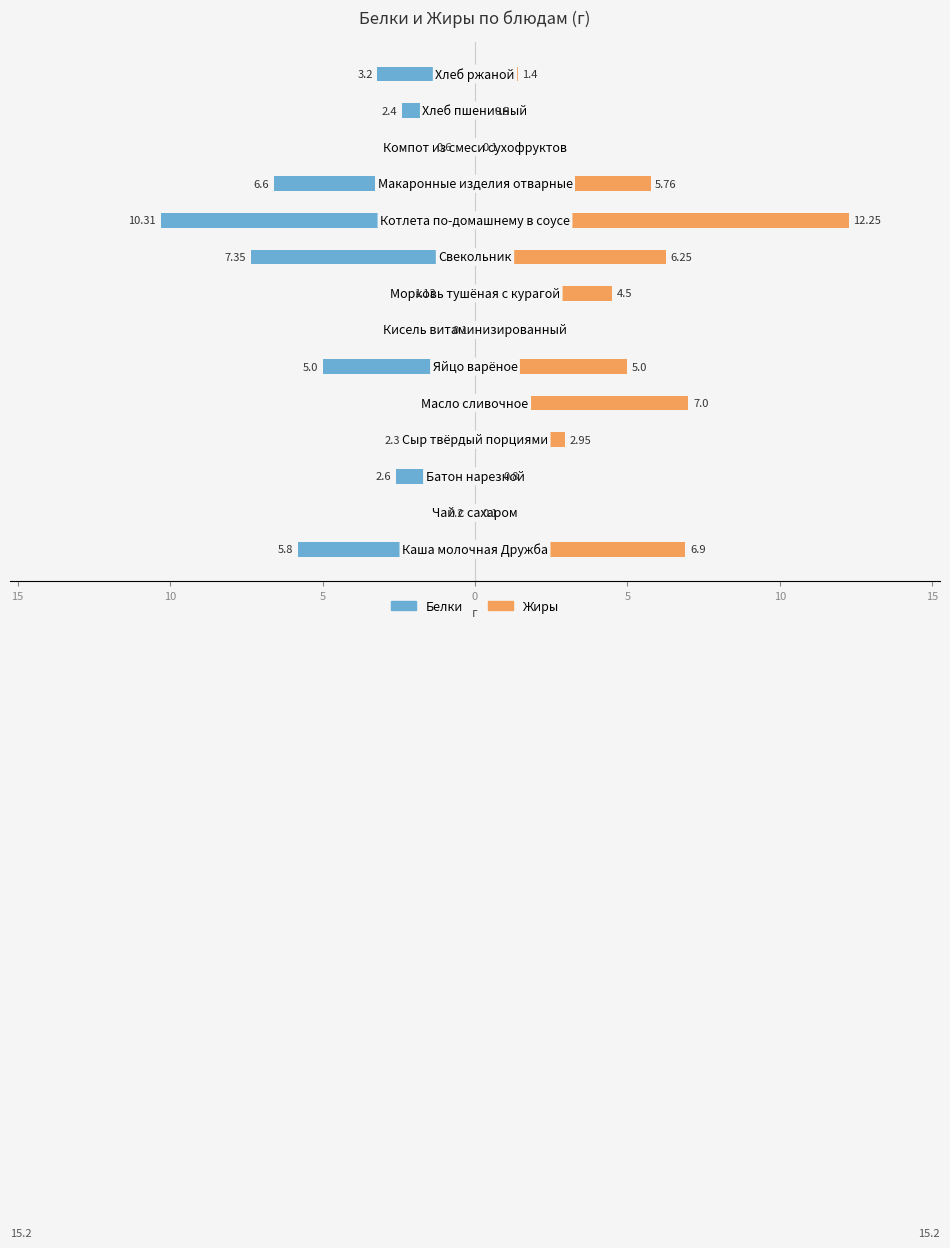

How many data points in Белки are less than -2?

9